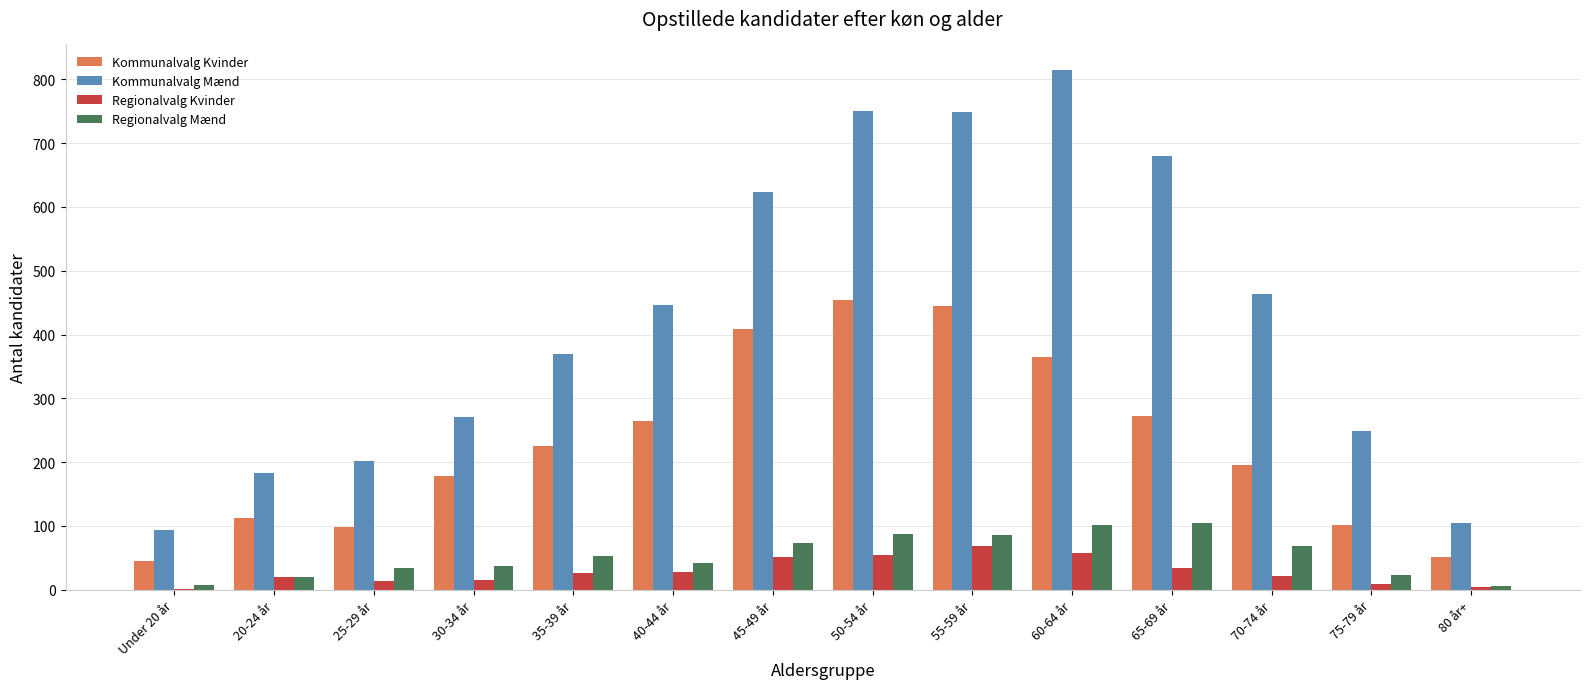

True or false: Regionalvalg Kvinder has a value of 20 at 20-24 år.

True